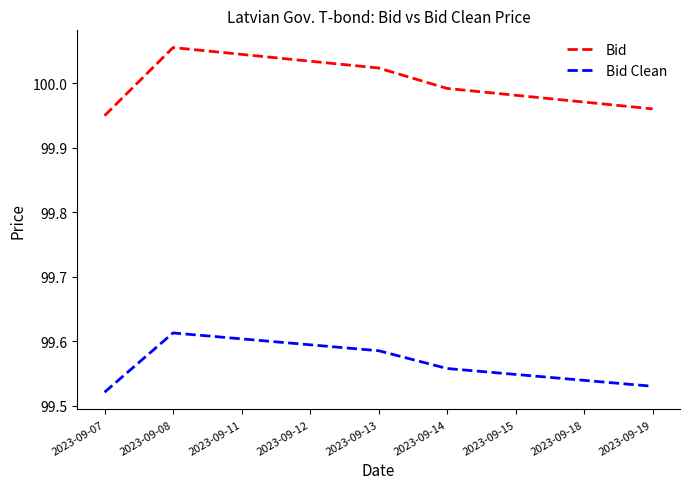

Between 2023-09-13 and 2023-09-14, which series saw the biggest shift?

Bid